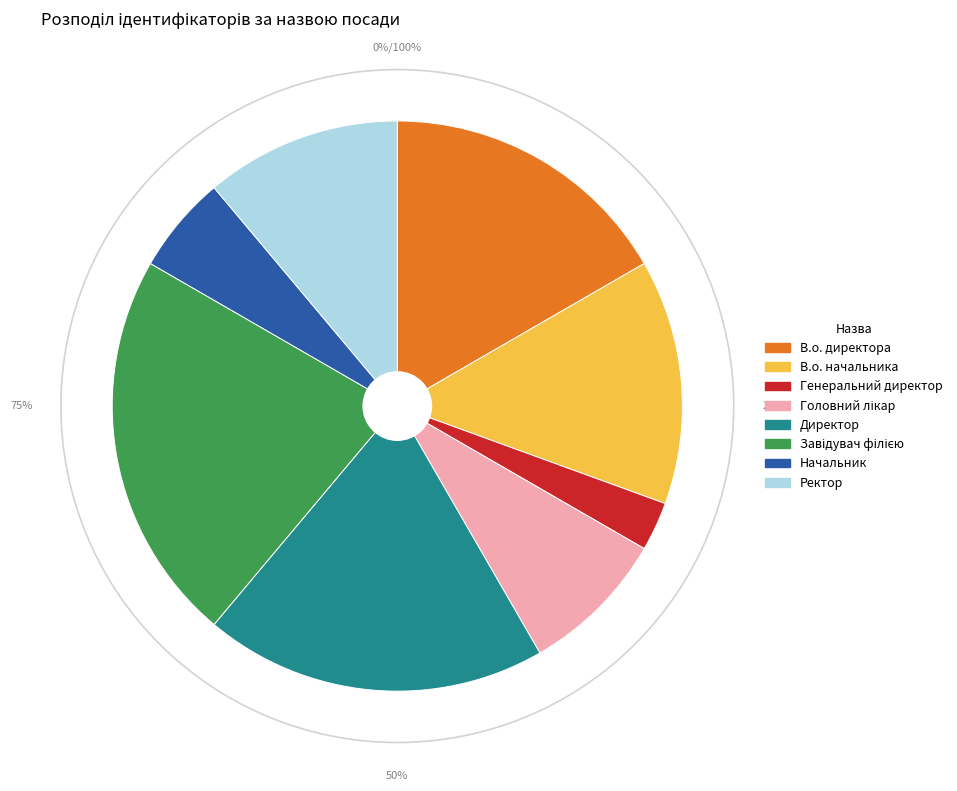

What is the largest slice in the pie chart?

Завідувач філією